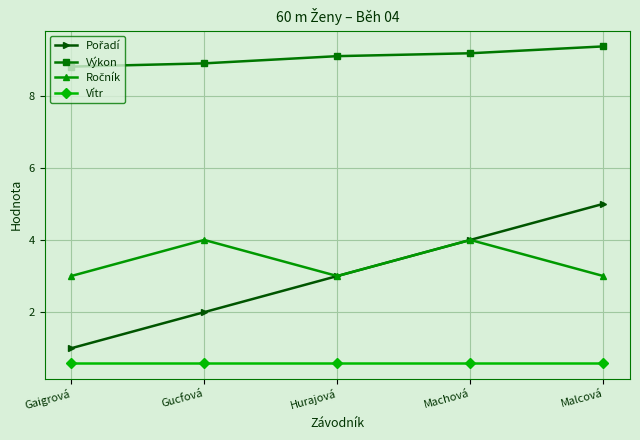

What is the difference between the maximum and minimum values in the Výkon series?

0.6